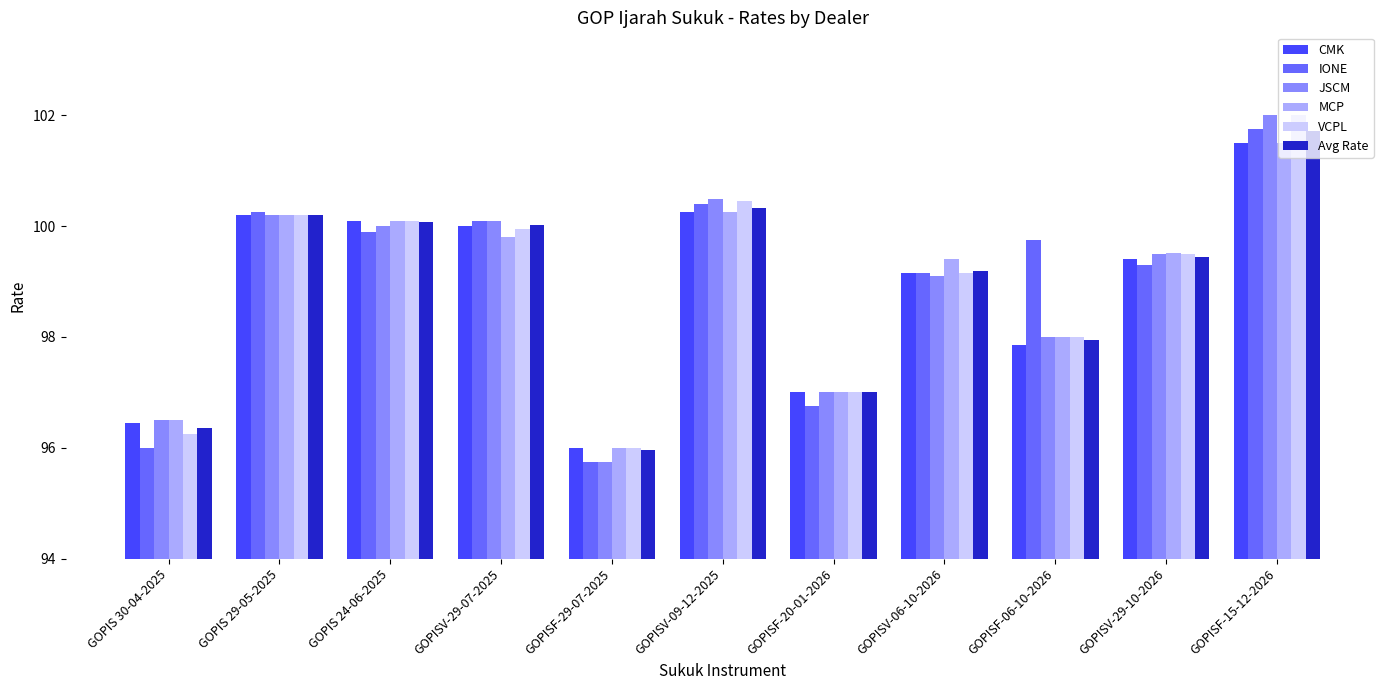

Between GOPISV-06-10-2026 and GOPISF-15-12-2026, which series saw the biggest shift?

JSCM